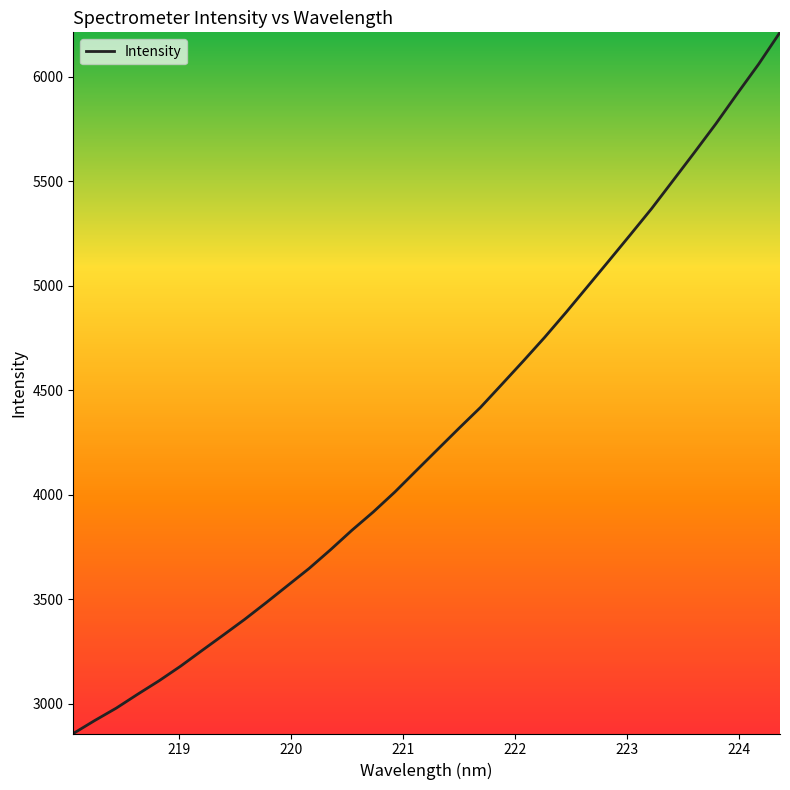

What is the maximum value shown in the chart?

6213.8